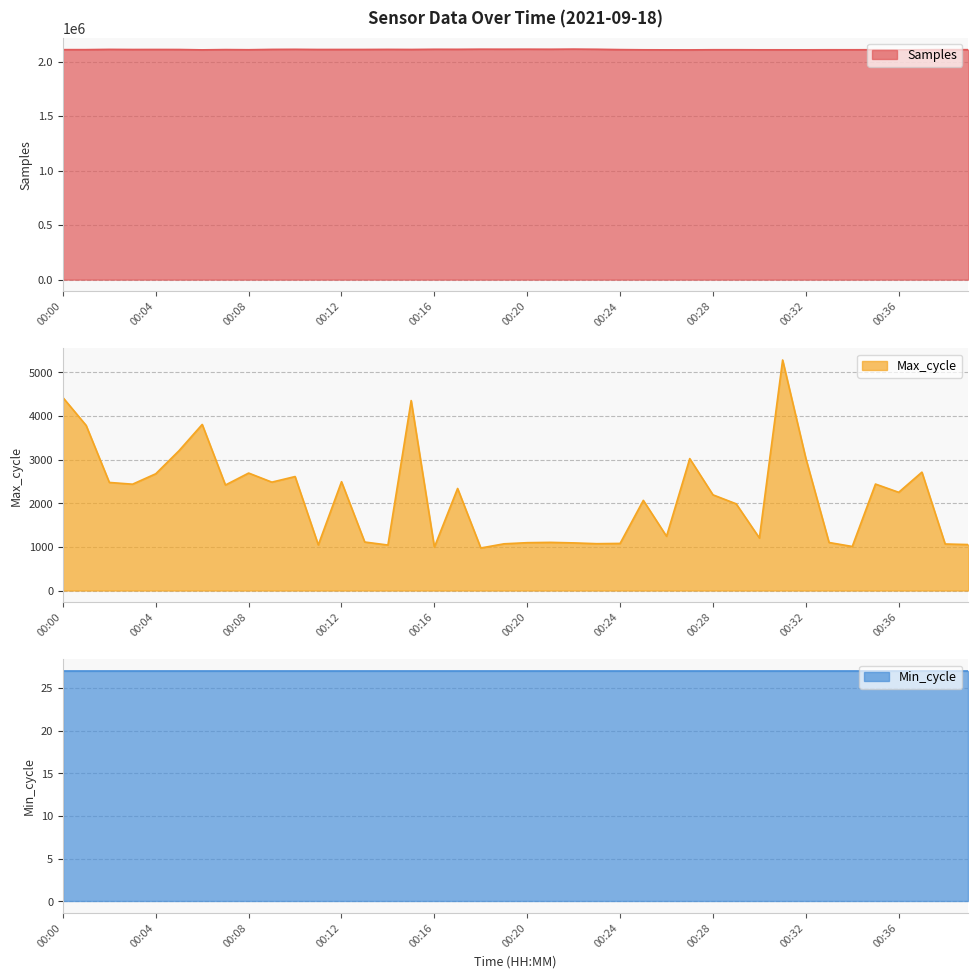

At which label does Max_cycle reach its minimum?

00:18